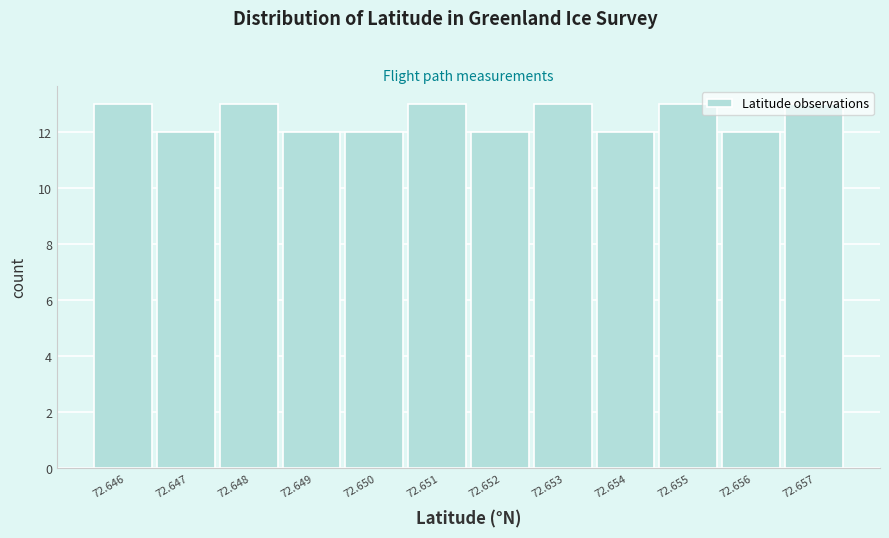

What is the greatest value displayed?

13